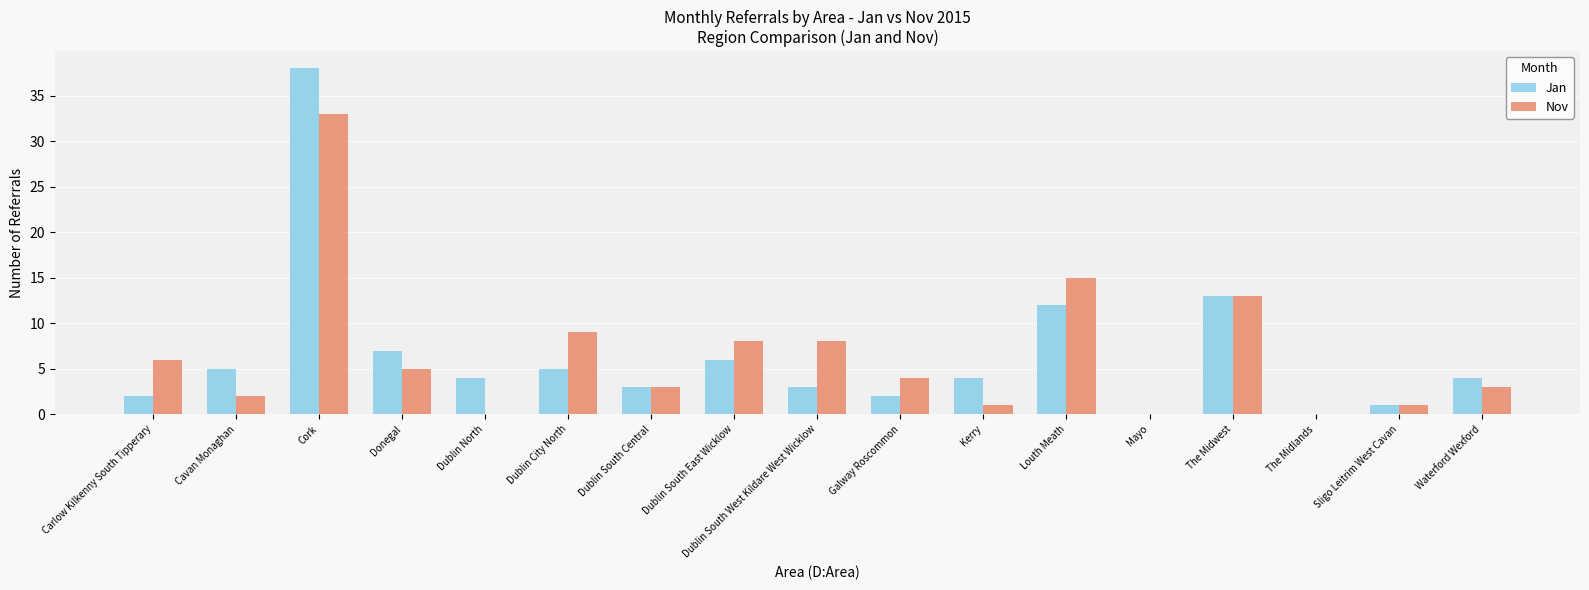

How many distinct data groups are displayed?

2